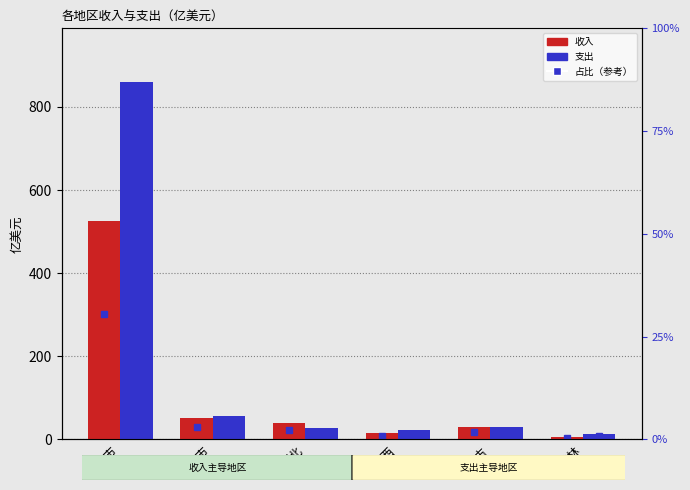

What is the difference between the highest and lowest values at 吉林?

7.2